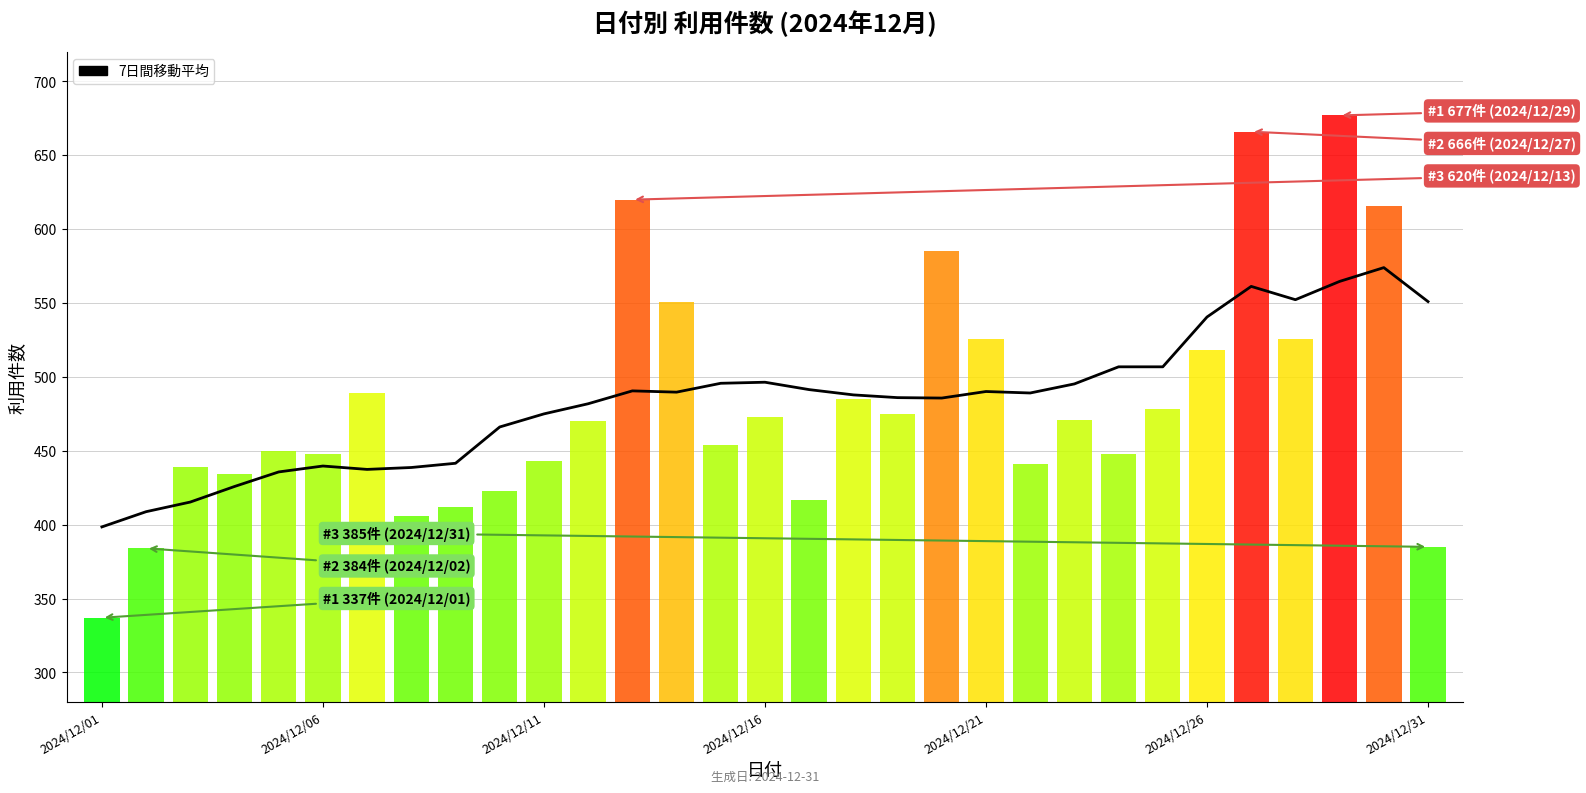

How many distinct data groups are displayed?

1